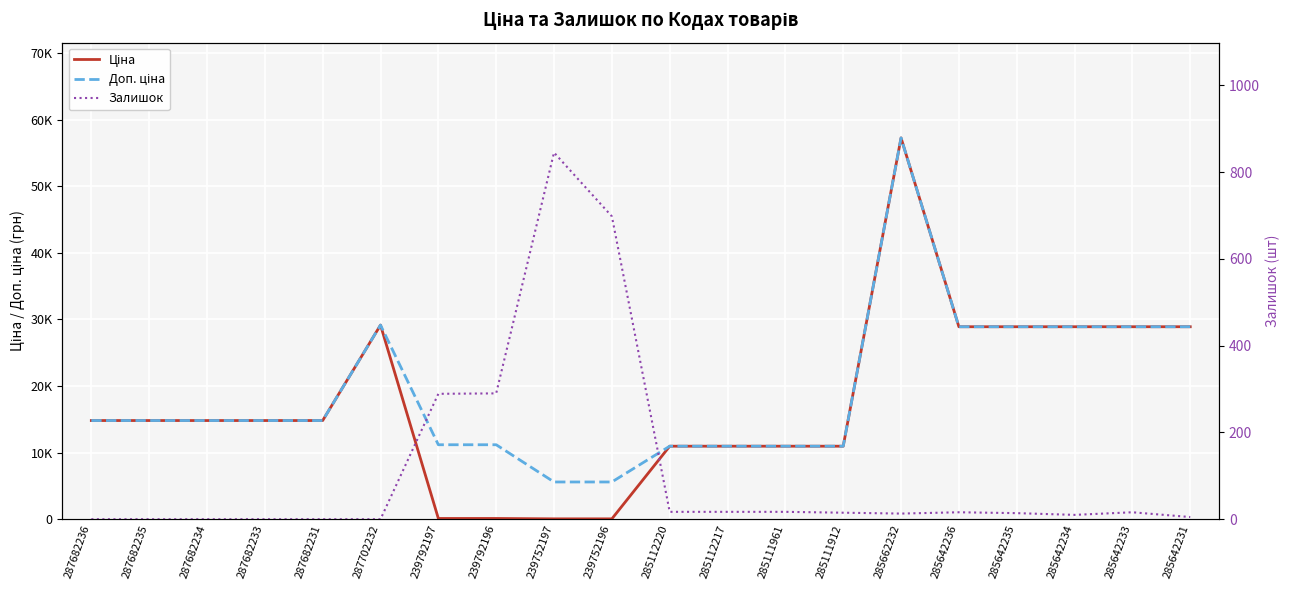

True or false: Ціна and Доп. ціна intersect in this chart.

False